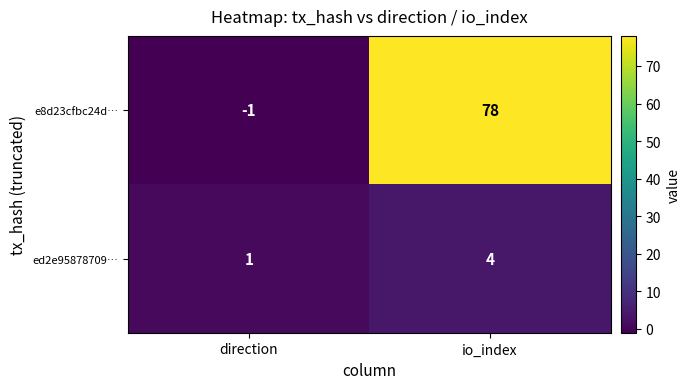

At which label is e8d23cfbc24d… closest to 38?

direction